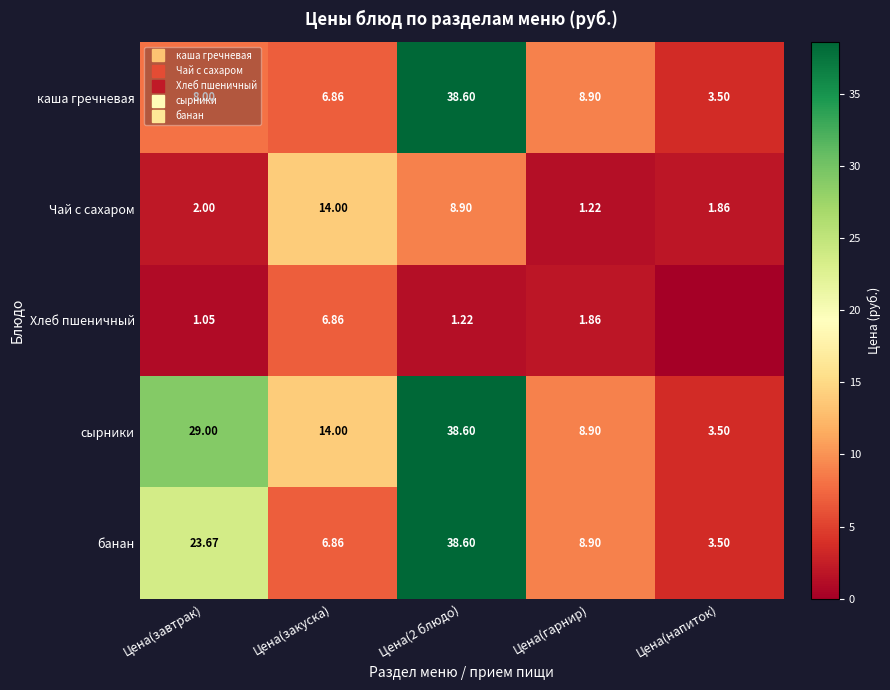

The сырники series shows 63.0 at Цена(2 блюдо). True or false?

False